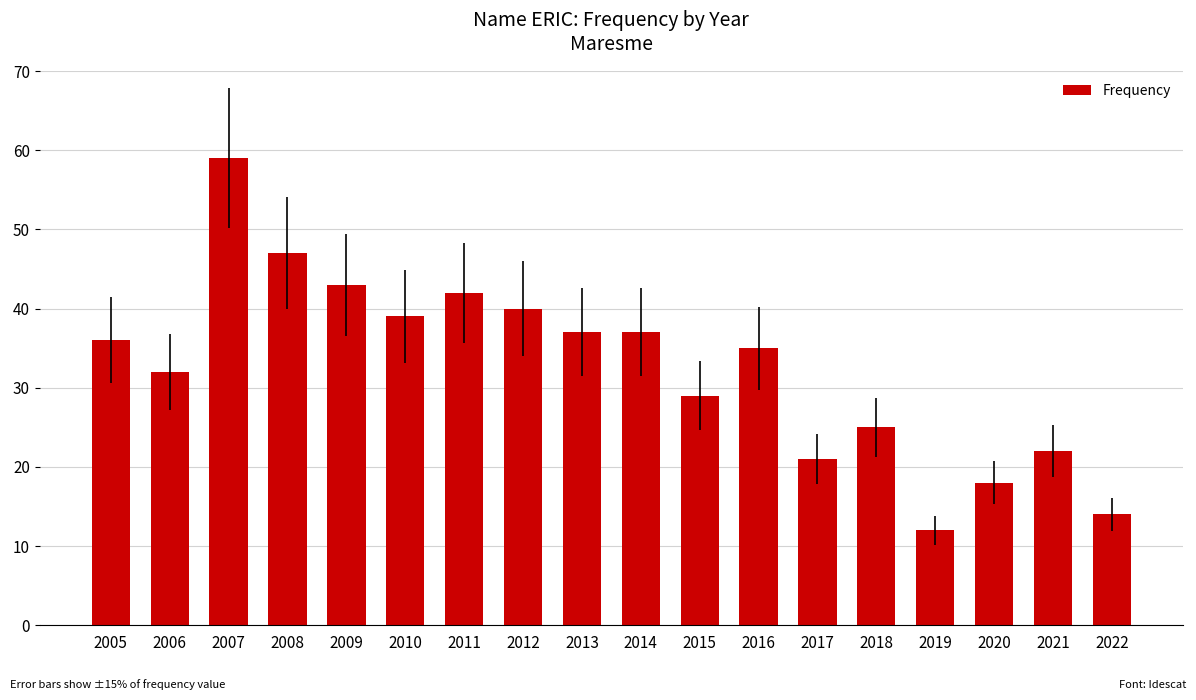

How many categories are shown in the chart?

18